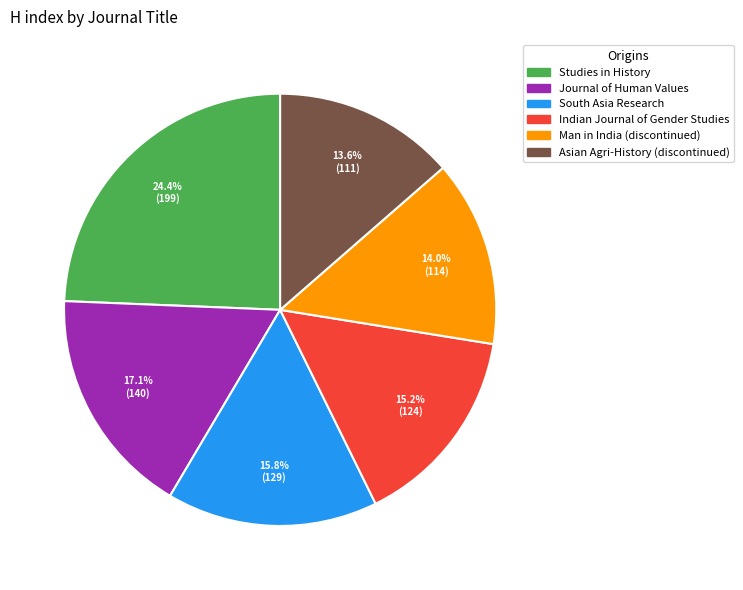

What percentage is NOT represented by Asian Agri-History (discontinued)?

86.4%